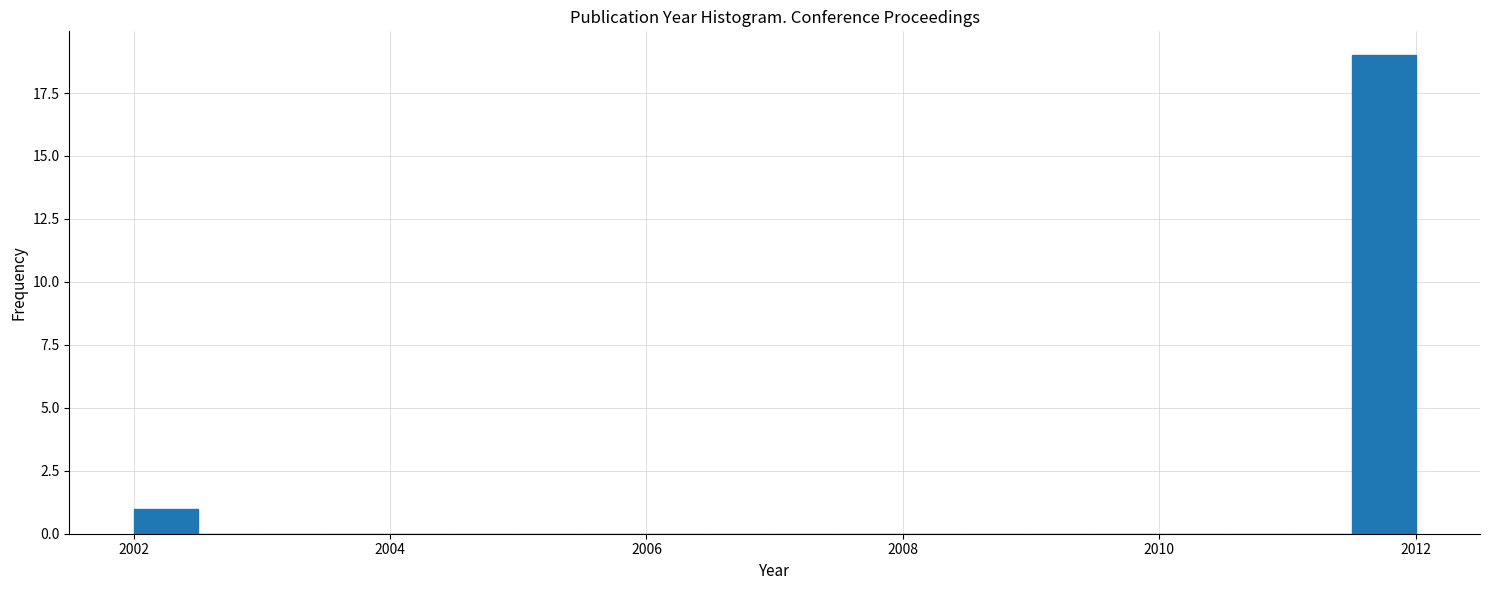

Around what value on the x-axis is the tallest bar? Give the approximate position of its centre, as read against the axis.

2011.8